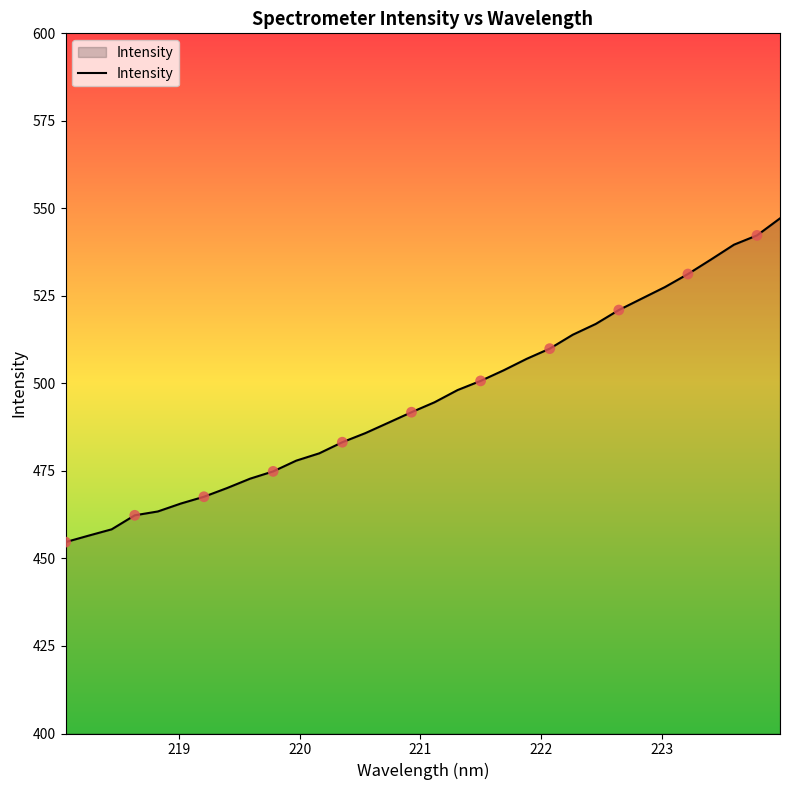

What is the greatest value displayed?

547.1